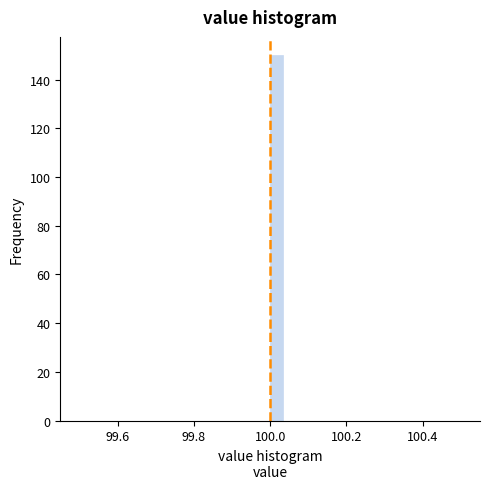

Read against the x-axis, roughly where is the centre of the tallest bar?

100.02